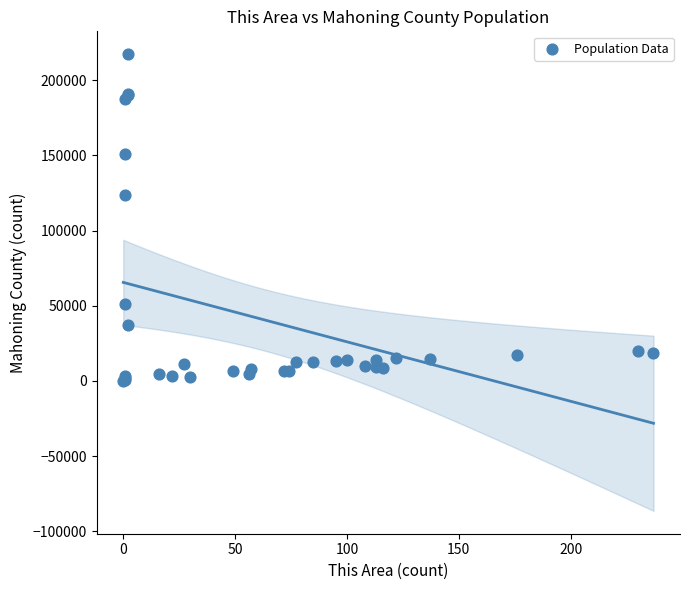

What Y value in the scatter plot is closest to 108644?

123323